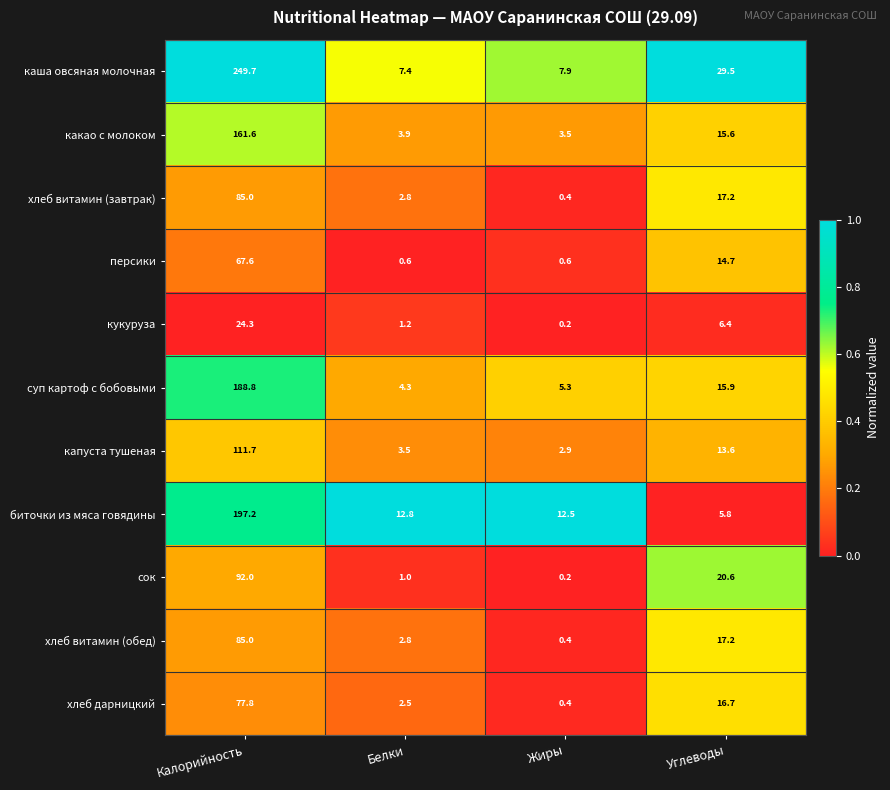

List the labels in order of хлеб витамин (завтрак) value, largest first.

Калорийность, Углеводы, Белки, Жиры